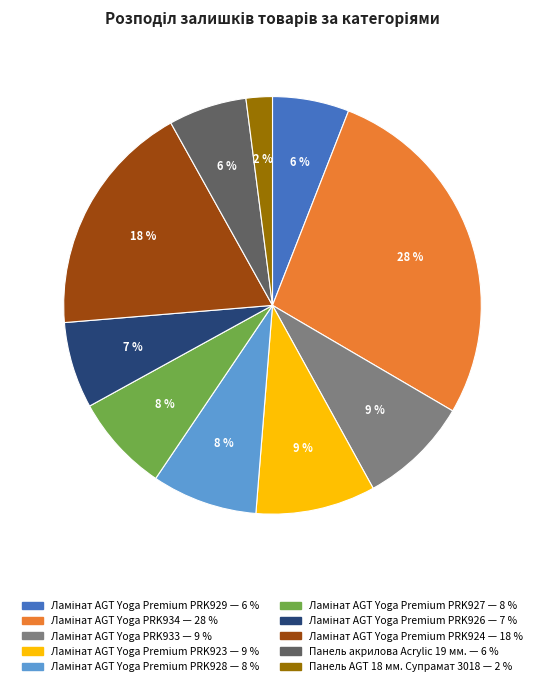

To the nearest percent, what is the average slice percentage?

10%